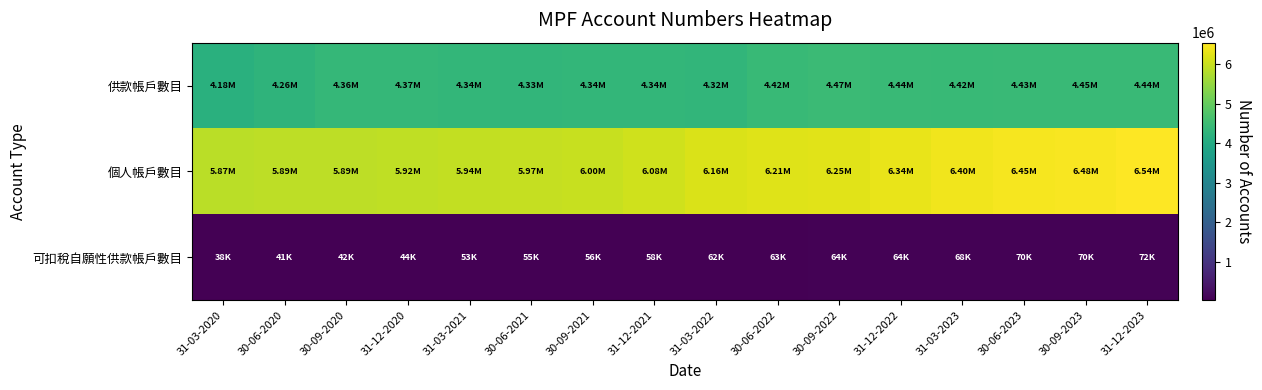

What is the total value across all series at 30-09-2021?

10397000